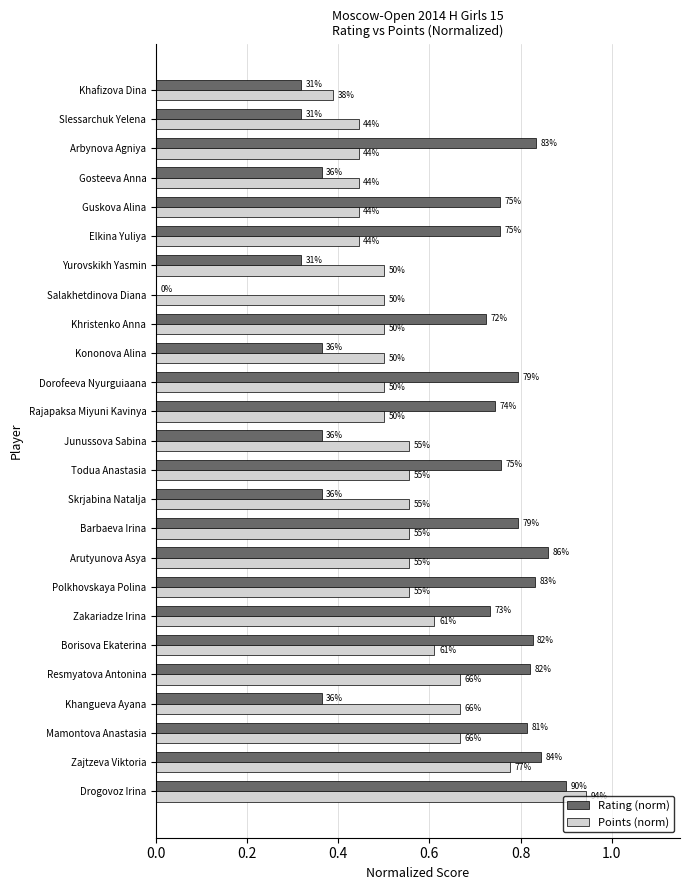

Reading left to right, what are all the values shown in this chart?

Rating (norm): 0.9	0.8	0.8	0.4	0.8	0.8	0.7	0.8	0.9	0.8	0.4	0.8	0.4	0.7	0.8	0.4	0.7	0.0	0.3	0.8	0.8	0.4	0.8	0.3	0.3
Points (norm): 0.9	0.8	0.7	0.7	0.7	0.6	0.6	0.6	0.6	0.6	0.6	0.6	0.6	0.5	0.5	0.5	0.5	0.5	0.5	0.4	0.4	0.4	0.4	0.4	0.4